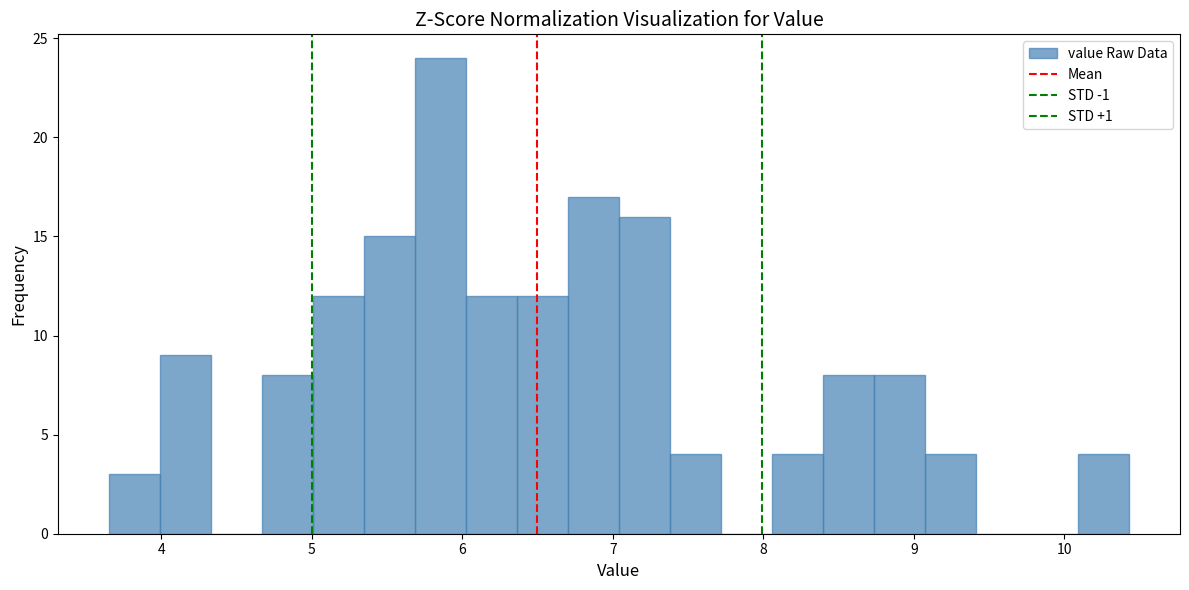

Around what value on the x-axis is the tallest bar? Give the approximate position of its centre, as read against the axis.

5.9